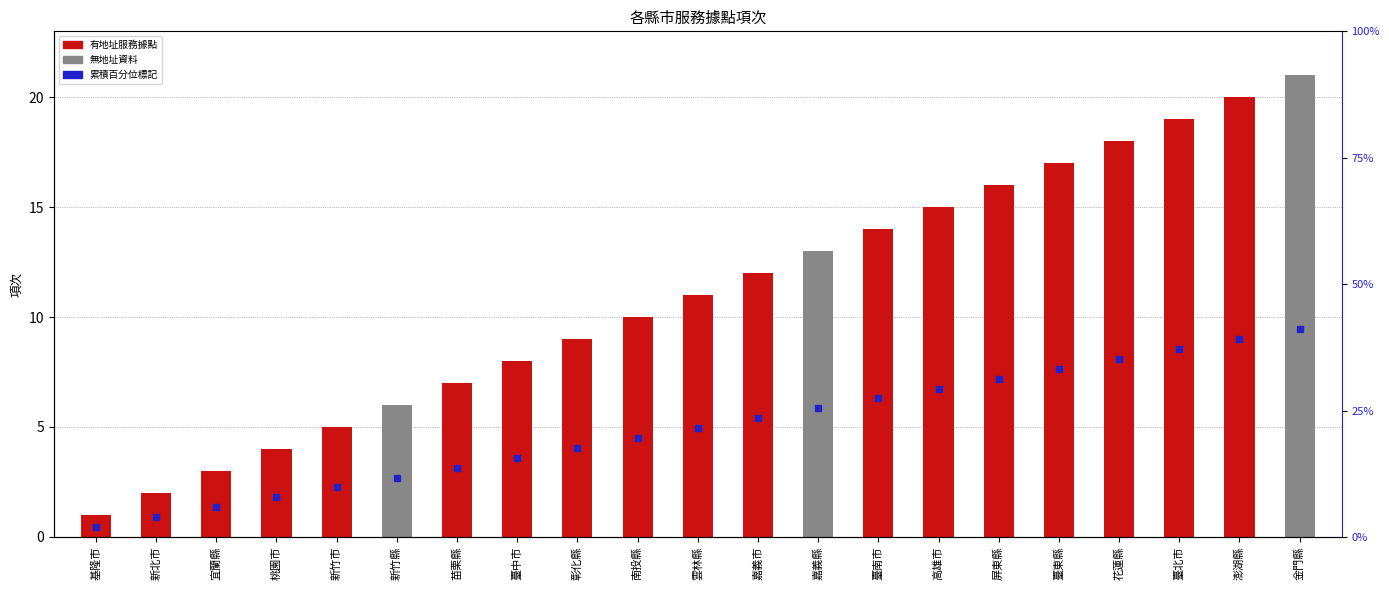

Reading left to right, transcribe all the data shown in this chart.

基隆市=1	新北市=2	宜蘭縣=3	桃園市=4	新竹市=5	新竹縣=6	苗栗縣=7	臺中市=8	彰化縣=9	南投縣=10	雲林縣=11	嘉義市=12	嘉義縣=13	臺南市=14	高雄市=15	屏東縣=16	臺東縣=17	花蓮縣=18	臺北市=19	澎湖縣=20	金門縣=21